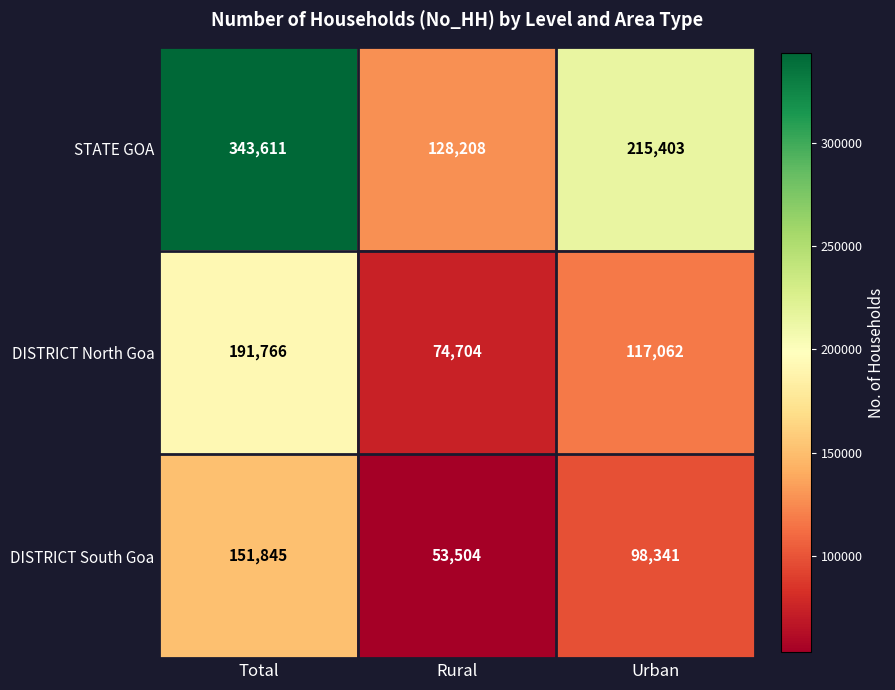

Read the DISTRICT South Goa value at Urban.

98341